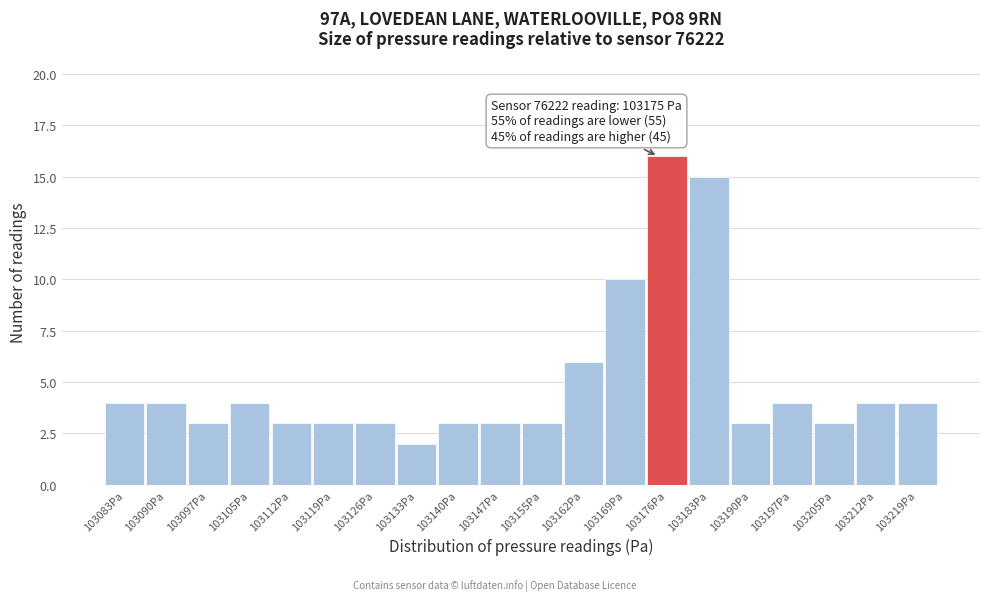

Which range on the x-axis has the tallest bar?

103173 to 103180